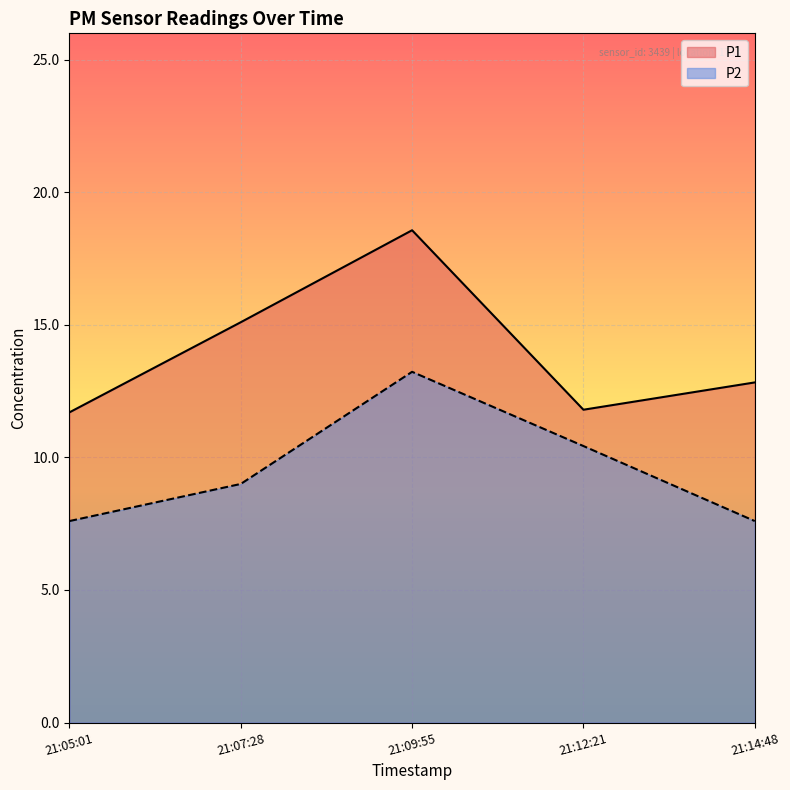

What is the sum of all P2 values?

47.9